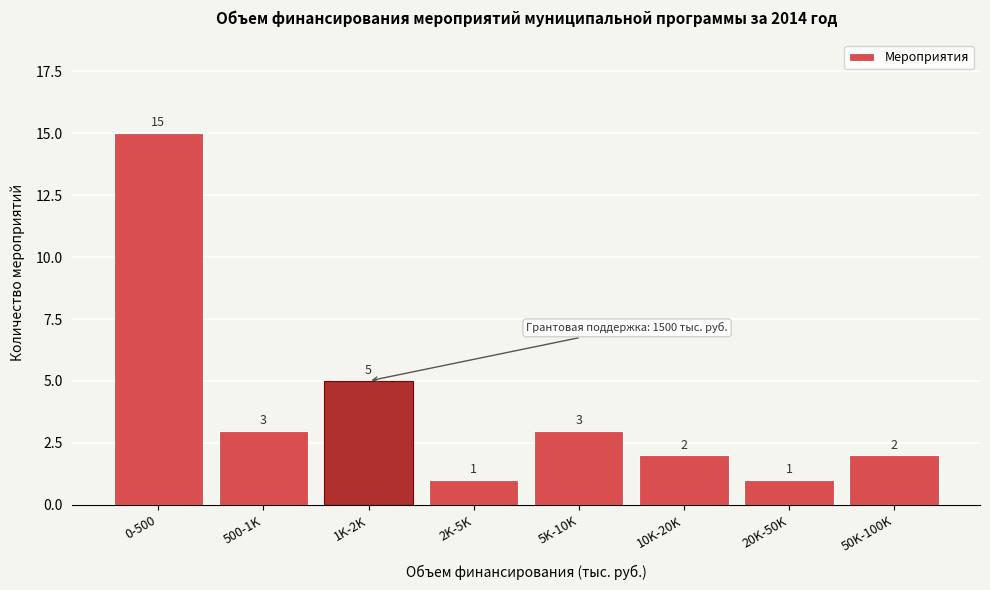

Reading left to right, extract all data points from this chart.

0-500=15	500-1K=3	1K-2K=5	2K-5K=1	5K-10K=3	10K-20K=2	20K-50K=1	50K-100K=2